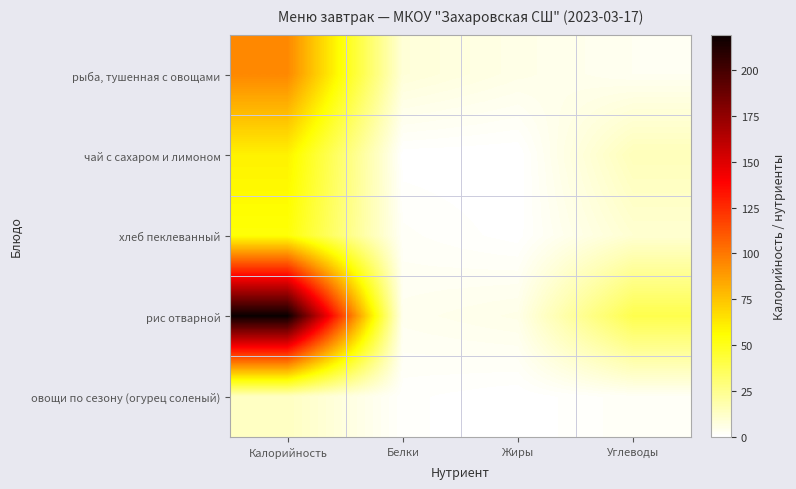

Which series changed the most between Белки and Углеводы?

рис отварной